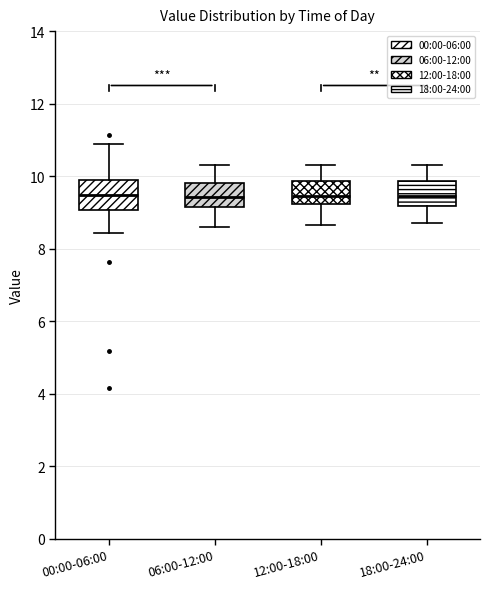

Where is the lower edge of the box for 00:00-06:00 on the y-axis? The values are not printed on the chart, so give them approximately, as read against the axis.

9.0